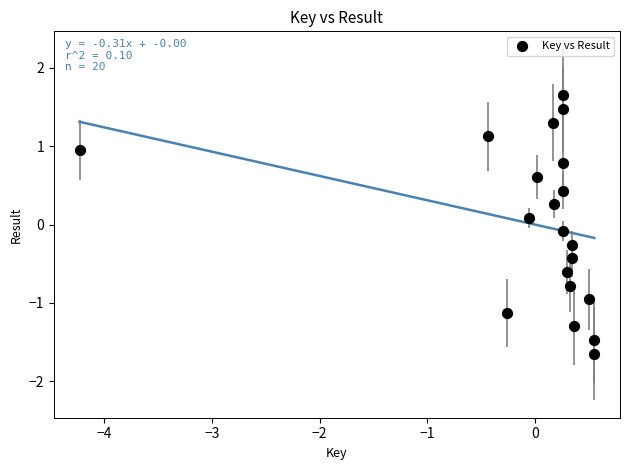

What is the range of X values (max minus min)?

4.8